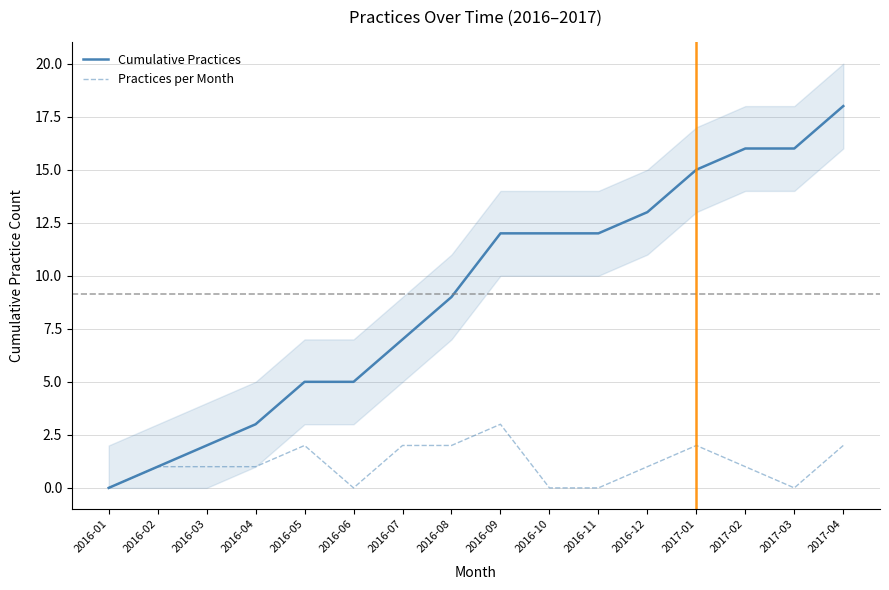

What value does the Cumulative Practices series have at 2016-12, to the nearest 10?

10